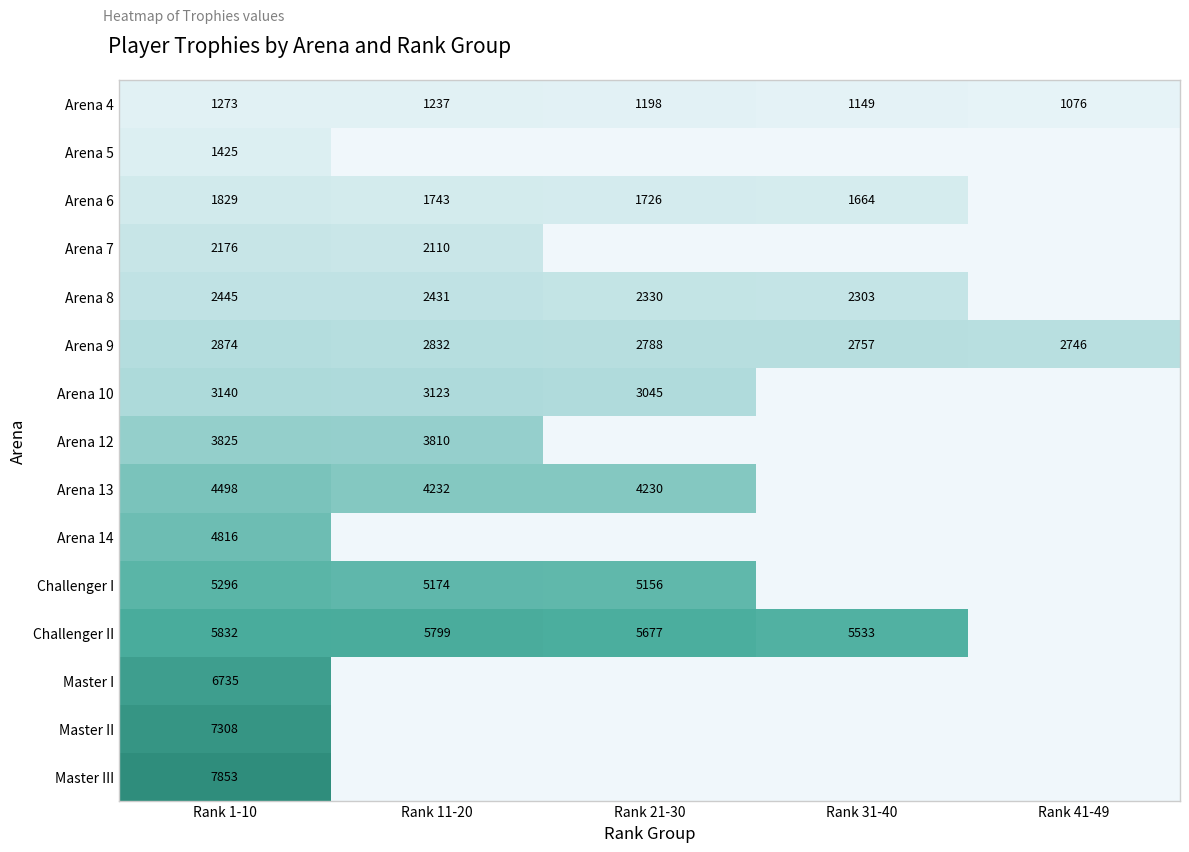

Between Rank 21-30 and Rank 1-10, which is larger?

Rank 1-10